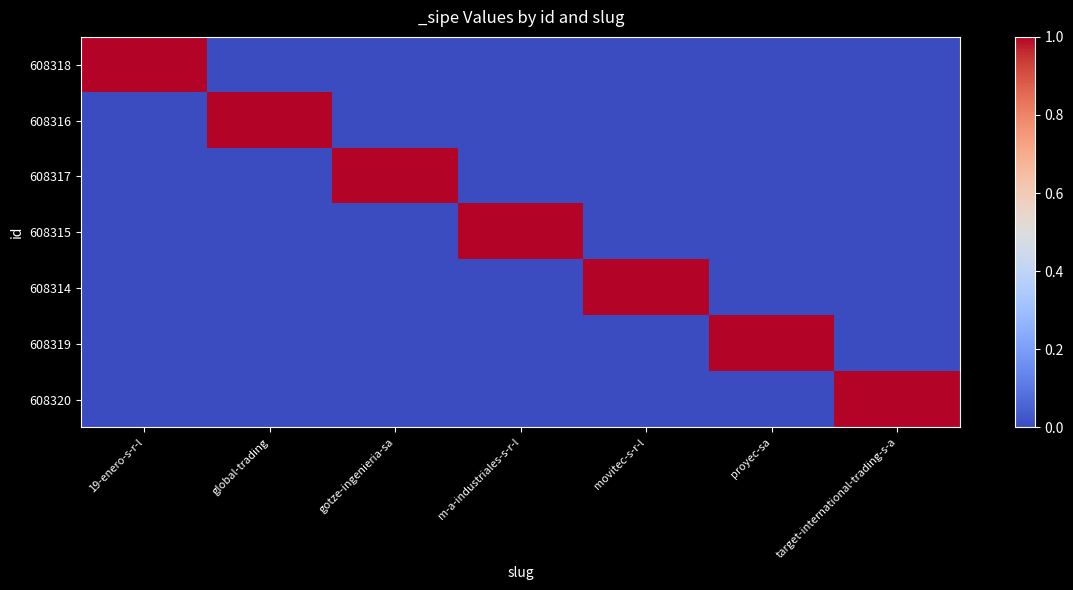

Reading left to right, what are all the values shown in this chart?

608318: 19-enero-s-r-l=1	global-trading=0	gotze-ingenieria-sa=0	m-a-industriales-s-r-l=0	movitec-s-r-l=0	proyec-sa=0	target-international-trading-s-a=0
608316: 19-enero-s-r-l=0	global-trading=1	gotze-ingenieria-sa=0	m-a-industriales-s-r-l=0	movitec-s-r-l=0	proyec-sa=0	target-international-trading-s-a=0
608317: 19-enero-s-r-l=0	global-trading=0	gotze-ingenieria-sa=1	m-a-industriales-s-r-l=0	movitec-s-r-l=0	proyec-sa=0	target-international-trading-s-a=0
608315: 19-enero-s-r-l=0	global-trading=0	gotze-ingenieria-sa=0	m-a-industriales-s-r-l=1	movitec-s-r-l=0	proyec-sa=0	target-international-trading-s-a=0
608314: 19-enero-s-r-l=0	global-trading=0	gotze-ingenieria-sa=0	m-a-industriales-s-r-l=0	movitec-s-r-l=1	proyec-sa=0	target-international-trading-s-a=0
608319: 19-enero-s-r-l=0	global-trading=0	gotze-ingenieria-sa=0	m-a-industriales-s-r-l=0	movitec-s-r-l=0	proyec-sa=1	target-international-trading-s-a=0
608320: 19-enero-s-r-l=0	global-trading=0	gotze-ingenieria-sa=0	m-a-industriales-s-r-l=0	movitec-s-r-l=0	proyec-sa=0	target-international-trading-s-a=1